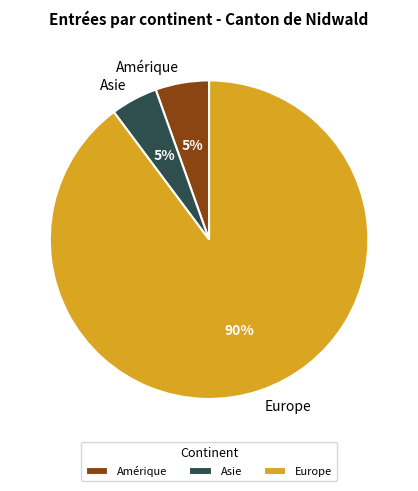

What percentage is the Amérique slice, to the nearest percent?

5%